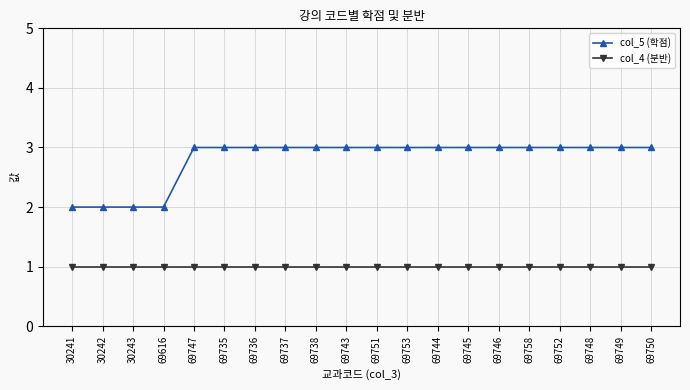

What is the difference between the highest and lowest values at 30242?

1